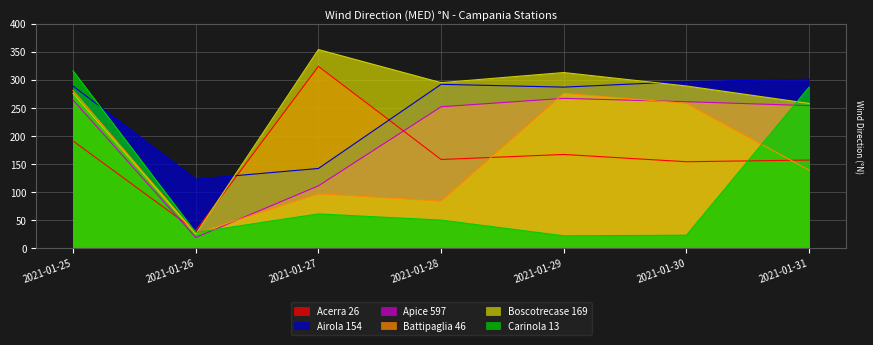

Reading right to left, transcribe all the data shown in this chart.

Acerra 26: 157	154	167	158	324	31	191
Airola 154: 301	297	287	292	142	123	289
Apice 597: 254	261	267	252	111	19	264
Battipaglia 46: 139	258	276	84	97	26	281
Boscotrecase 169: 258	289	313	295	354	25	276
Carinola 13: 287	23	22	50	61	28	316